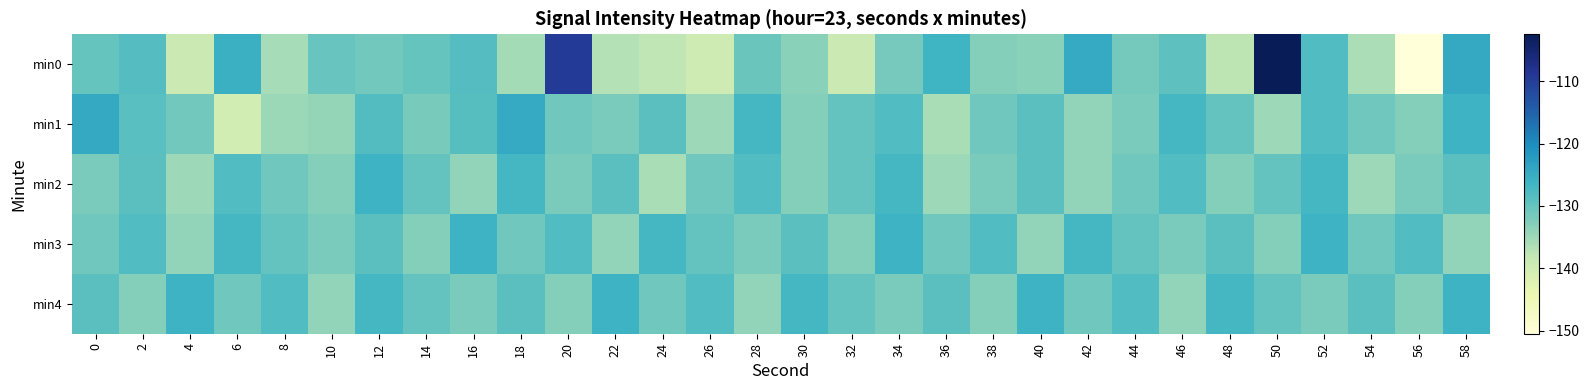

Which series has the widest spread of values?

min0